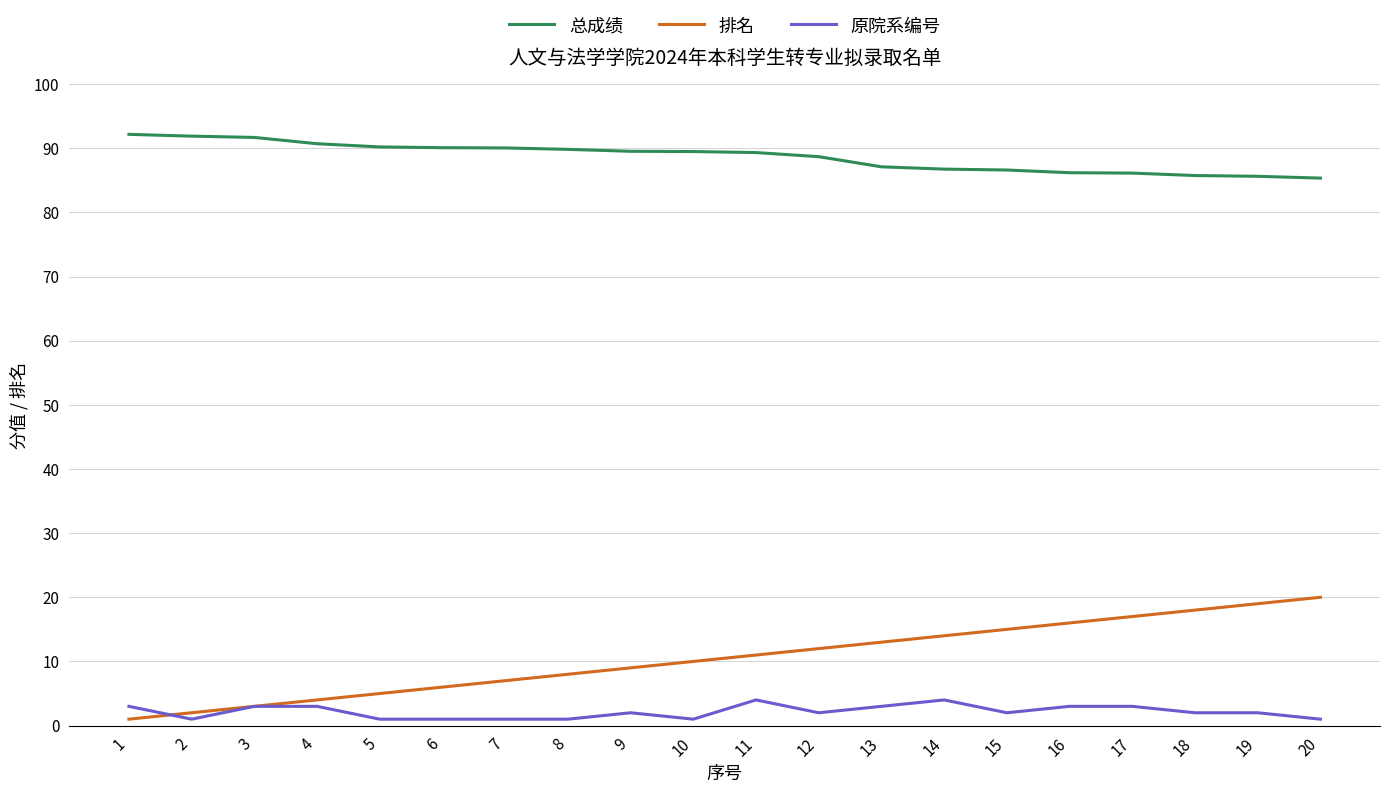

Rank the series by their maximum value, from lowest to highest.

原院系编号, 排名, 总成绩